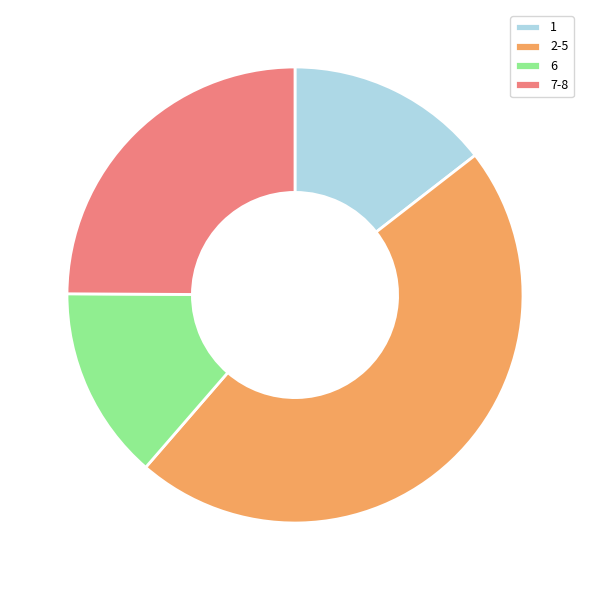

Is 6 the majority of the pie?

No